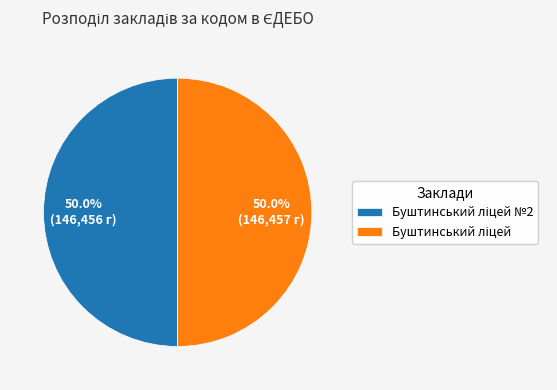

What is the ratio of the value at Буштинський ліцей №2 to the value at Буштинський ліцей?

1.0